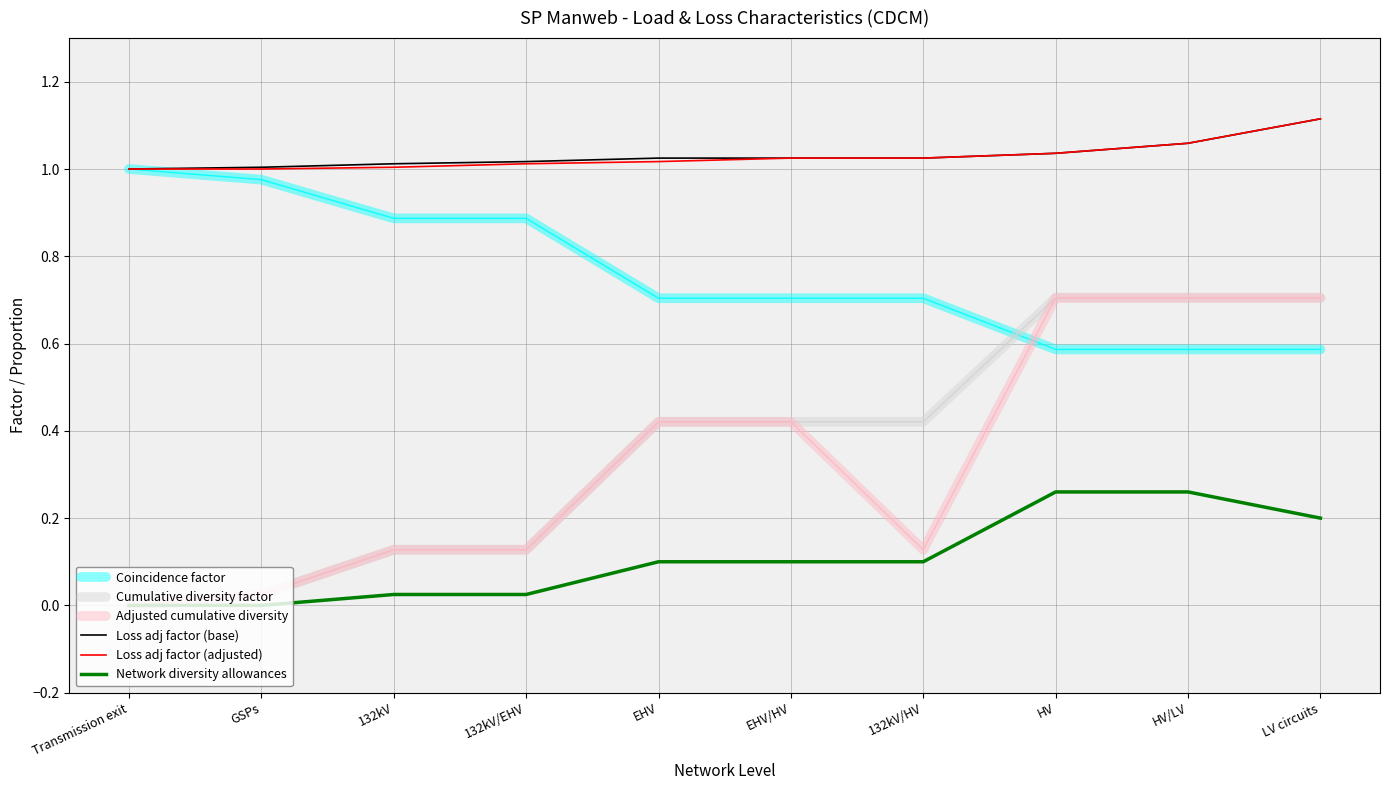

How many values in the Adjusted cumulative diversity series exceed 0?

9